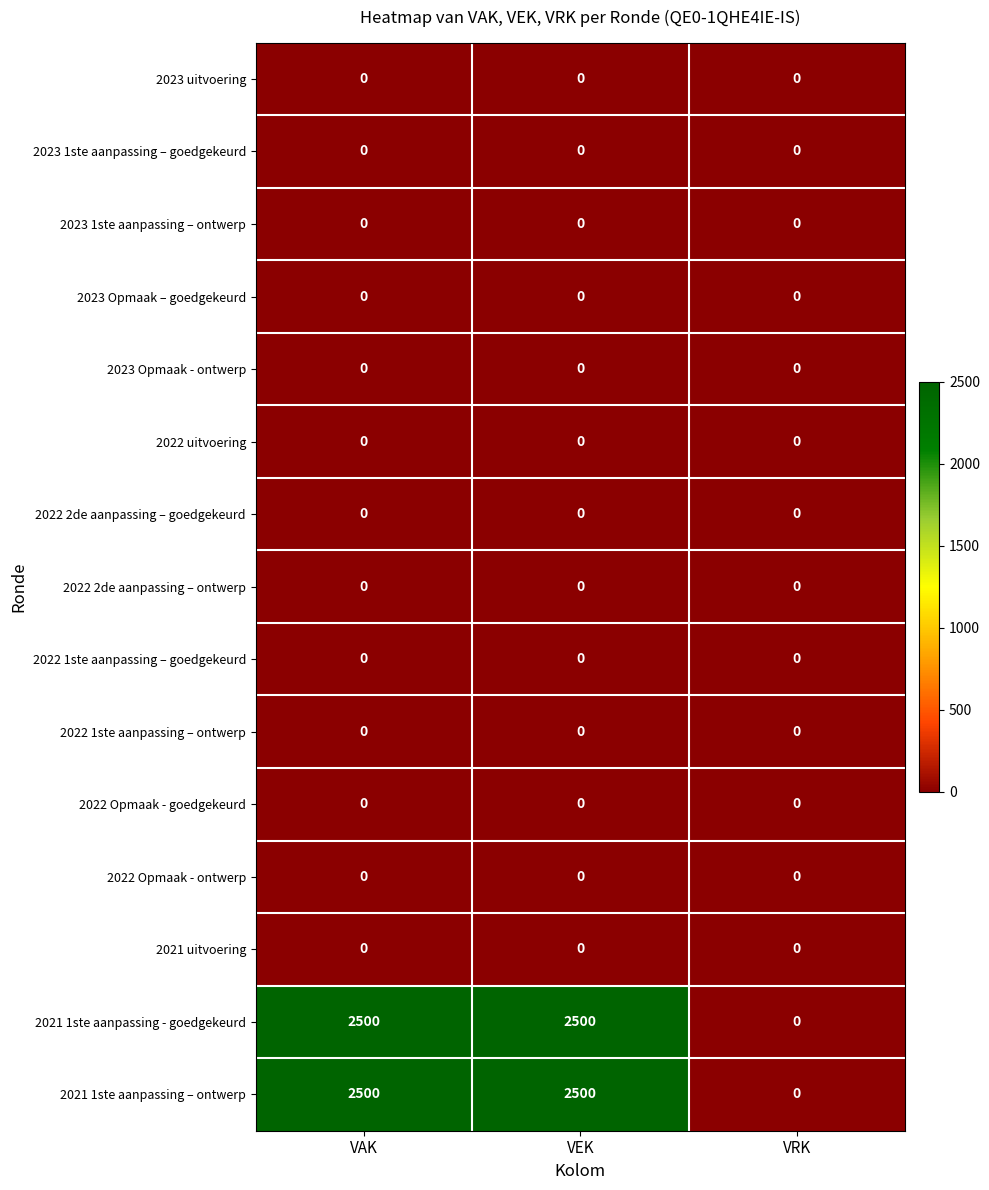

The 2021 1ste aanpassing - goedgekeurd series shows 3394 at VEK. True or false?

False